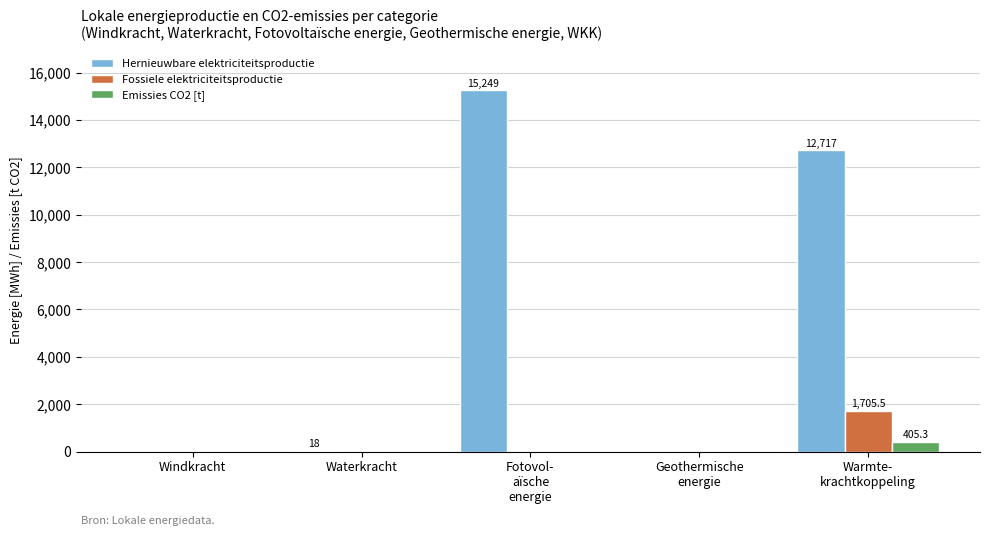

True or false: Hernieuwbare elektriciteitsproductie has a value of 0.0 at Windkracht.

True